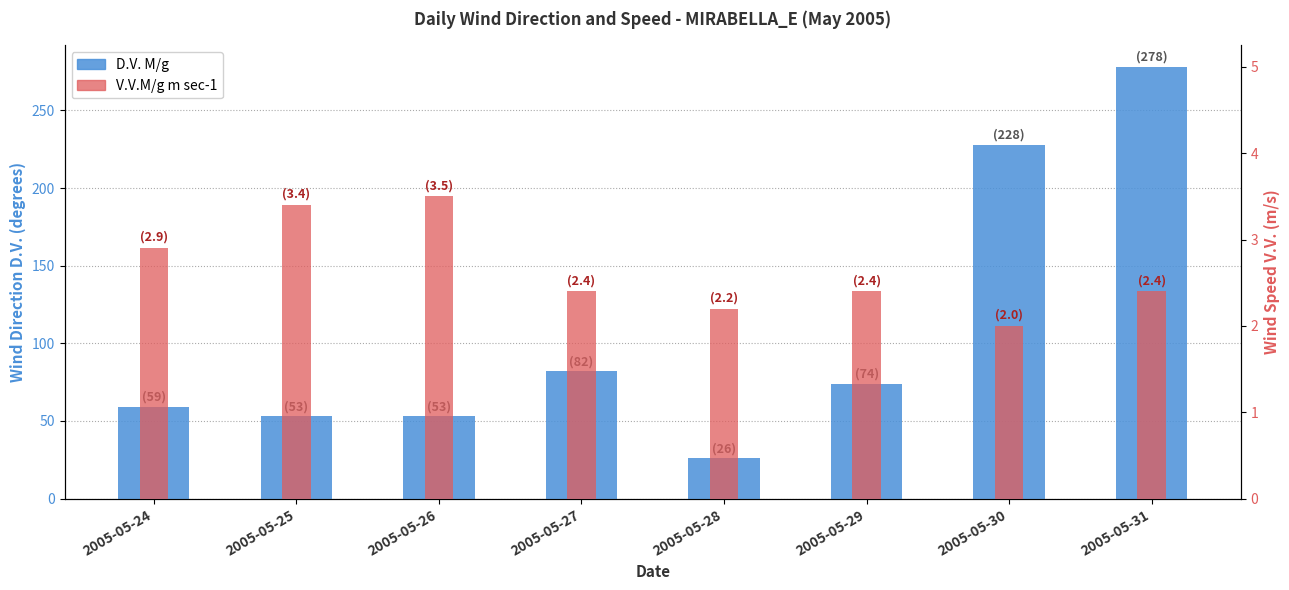

The V.V.M/g m sec-1 series shows 5.6 at 2005-05-25. True or false?

False